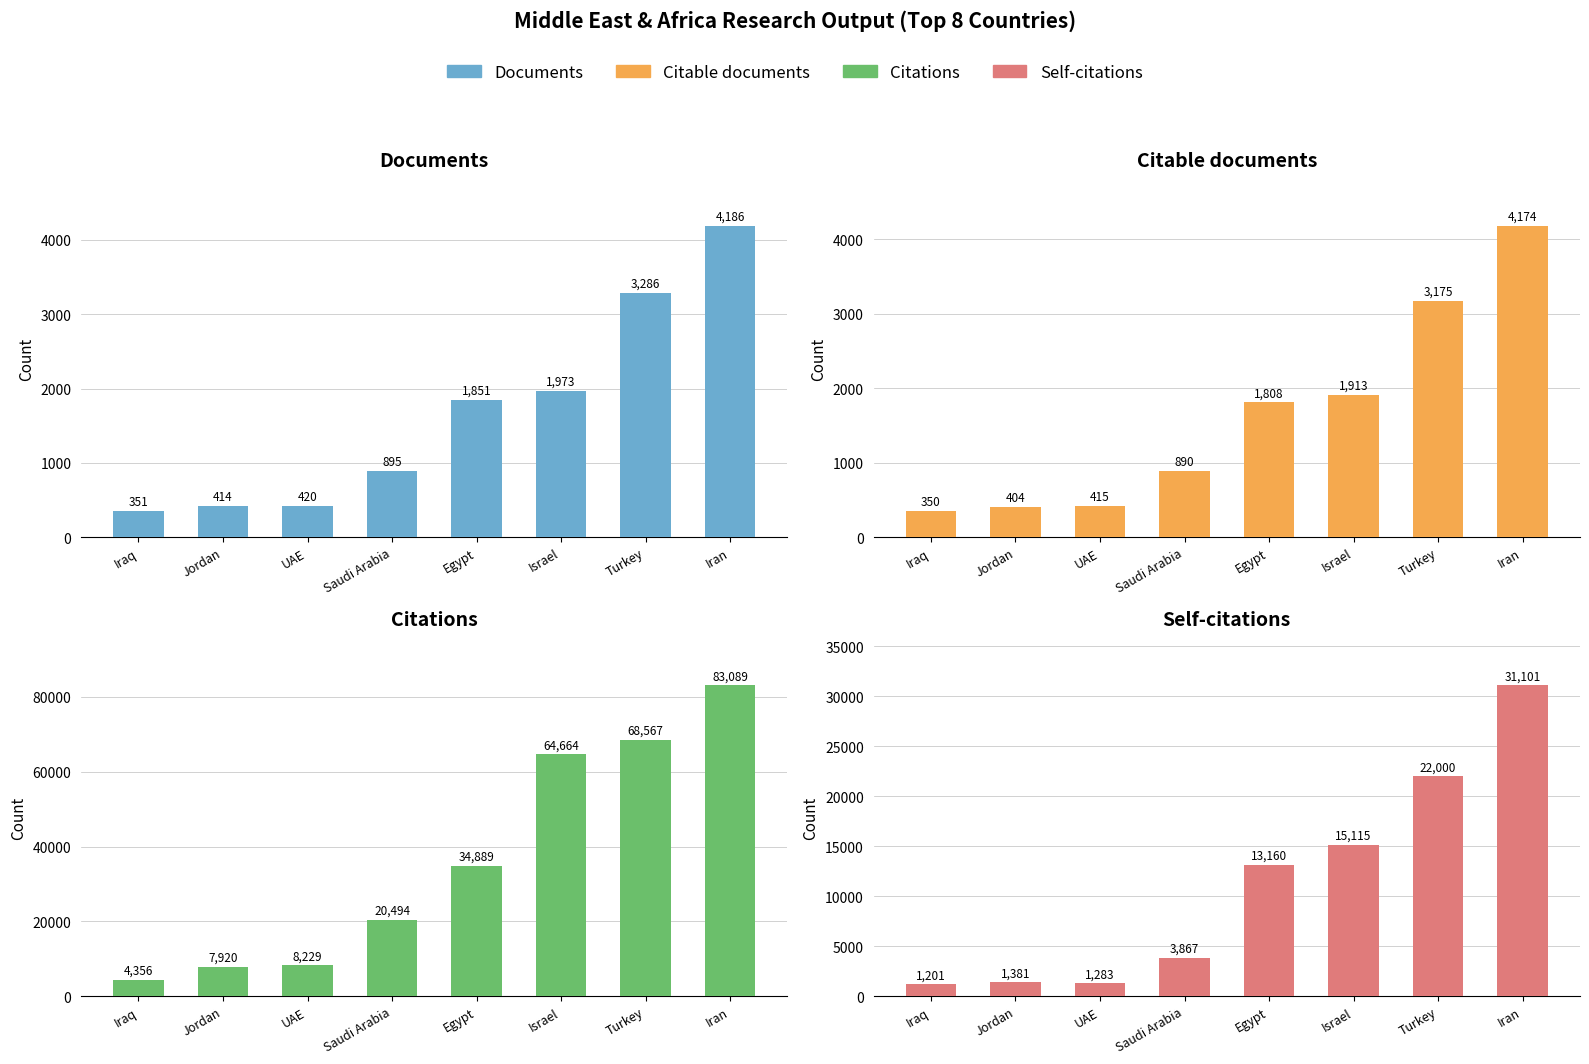

True or false: Self-citations has a value of 22000 at Turkey.

True